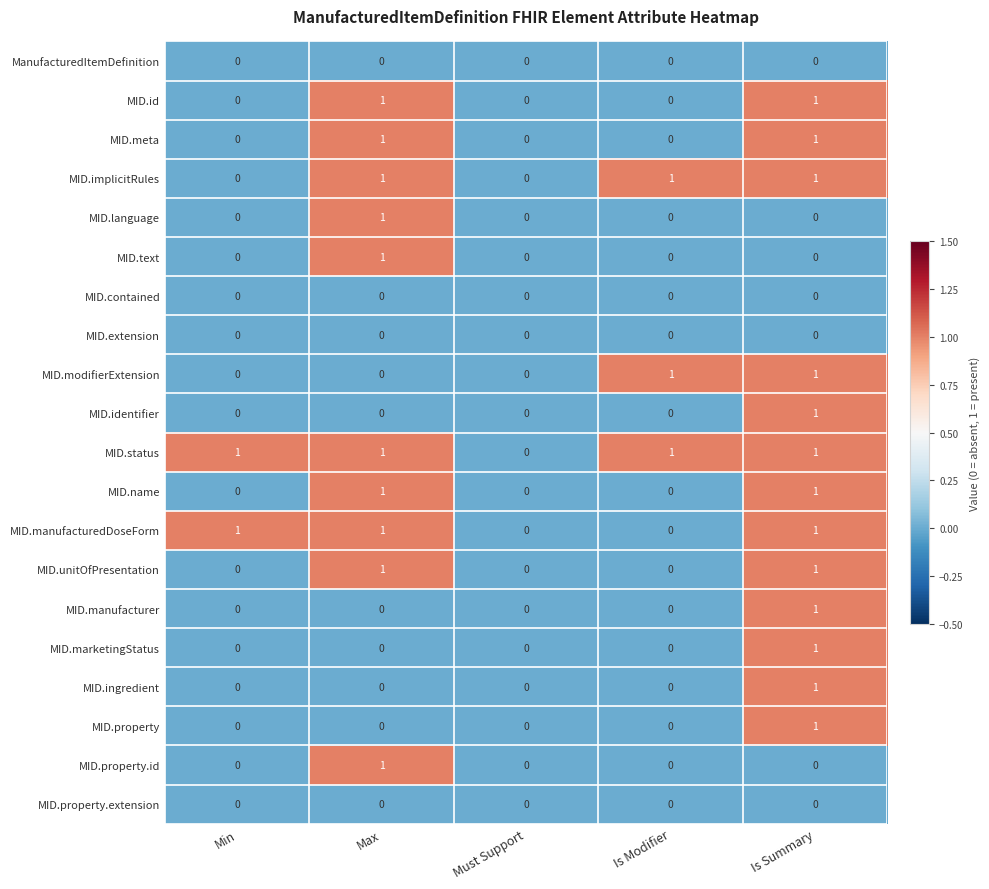

True or false: MID.extension has a value of 0 at Max.

True